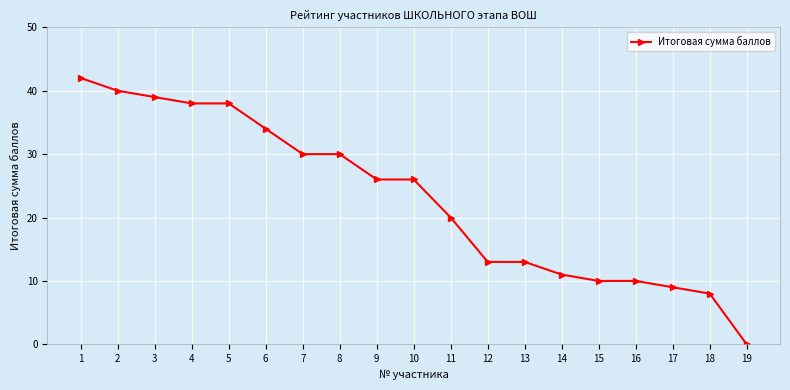

Which category has the lowest value across all series?

19